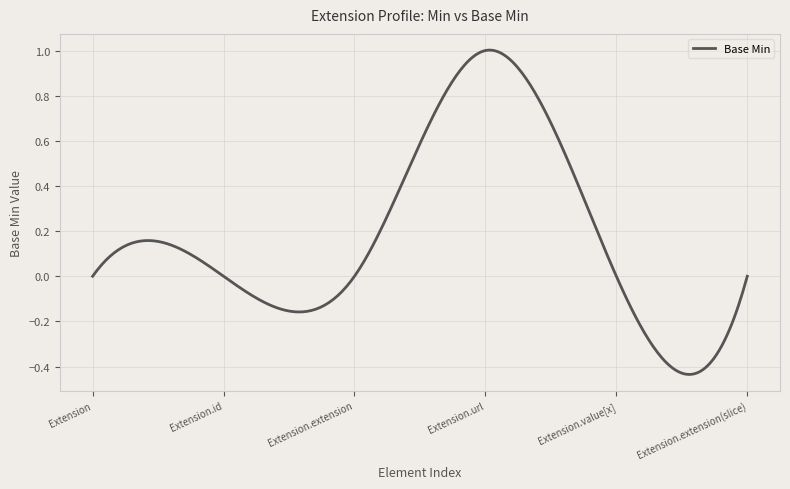

What is the difference between the maximum and minimum values?

1.4